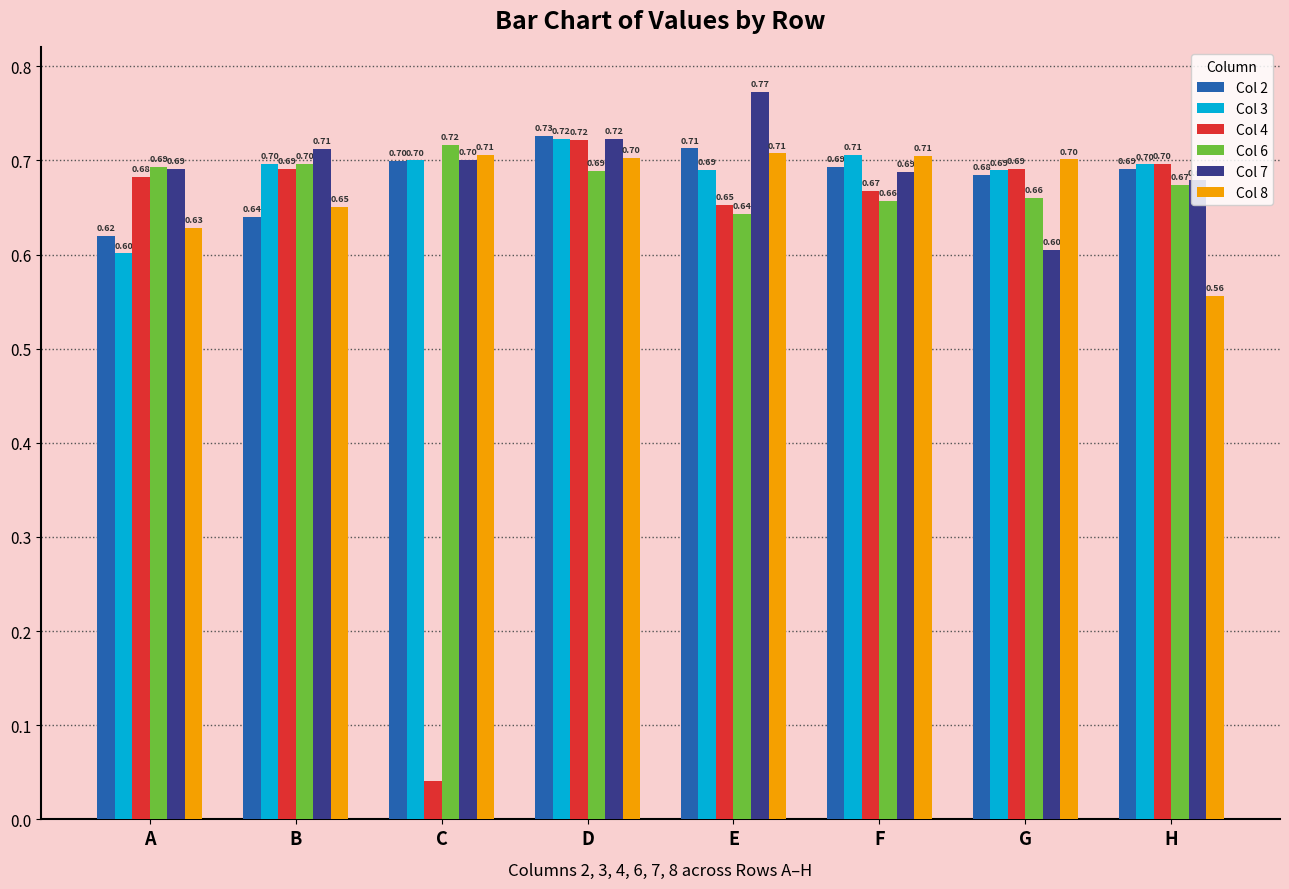

What is the spread (max minus min) of values at E?

0.1